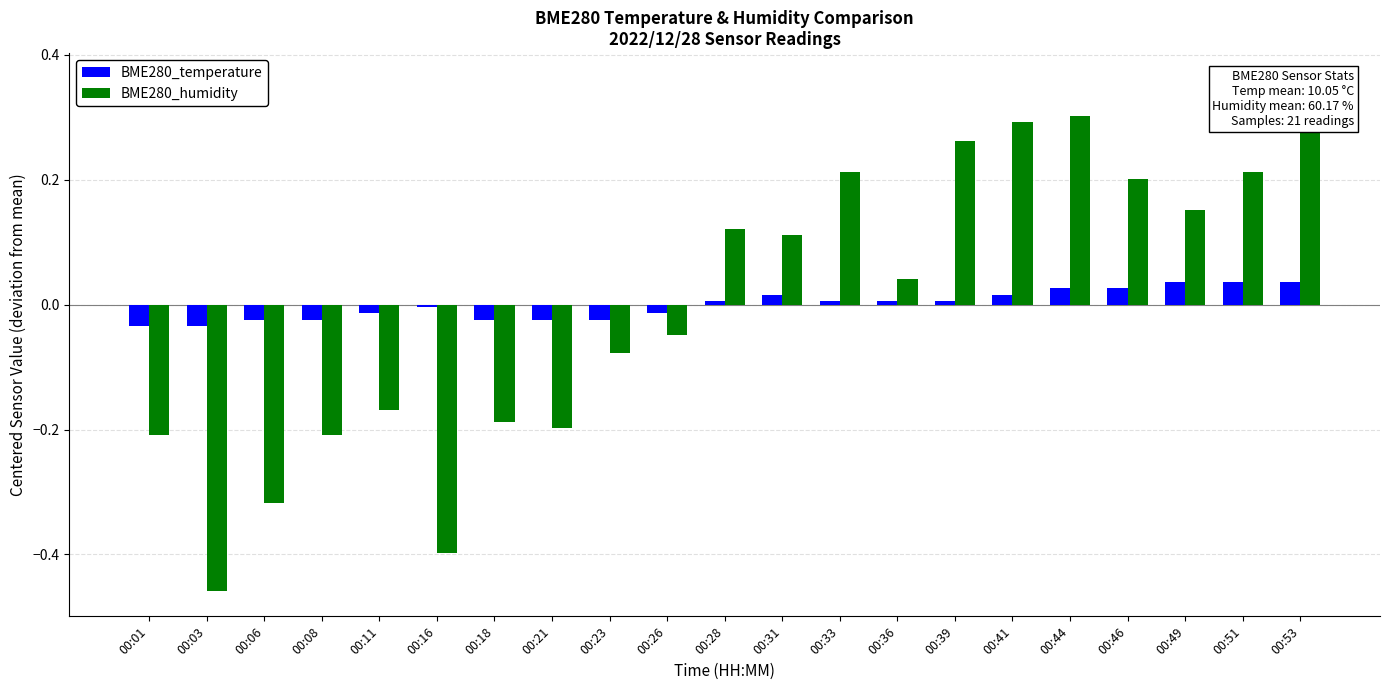

Which series has the largest range (max minus min)?

BME280_humidity